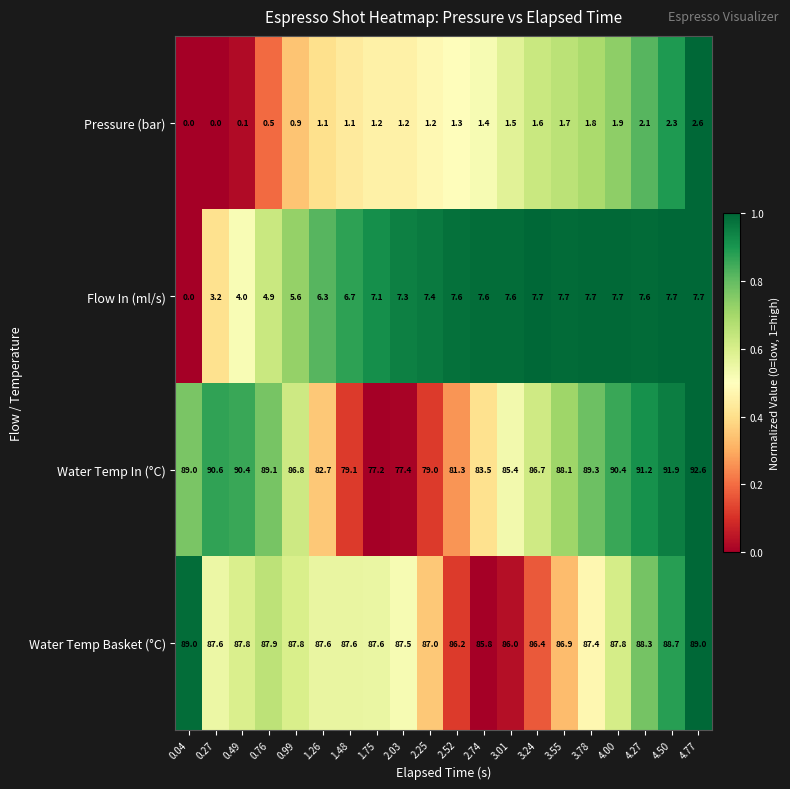

At 2.74, list the series in order from largest to smallest.

Water Temp Basket (°C), Water Temp In (°C), Flow In (ml/s), Pressure (bar)